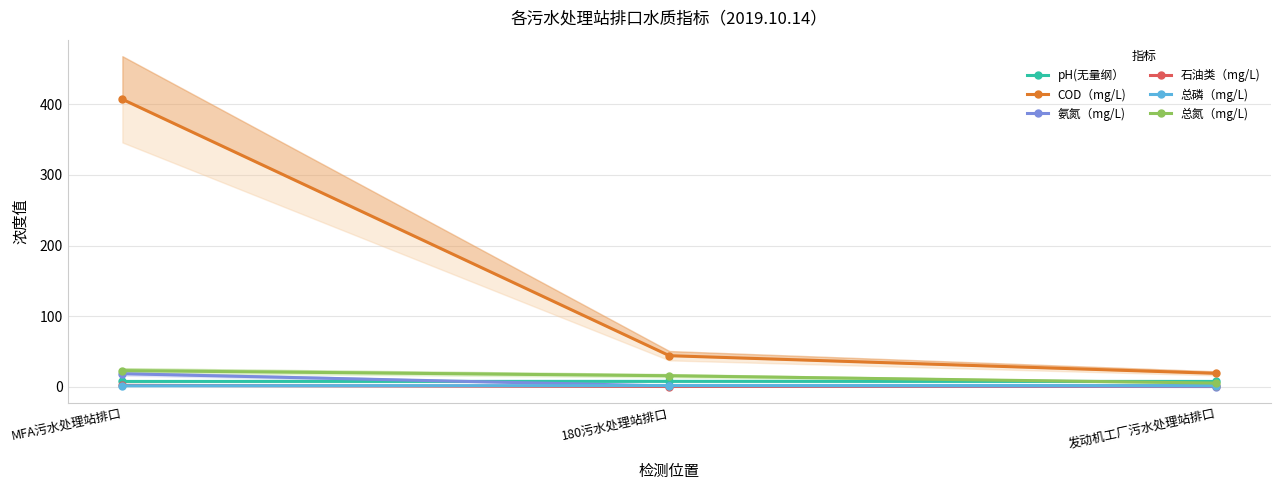

Where is 石油类（mg/L) nearest to the value 1?

发动机工厂污水处理站排口